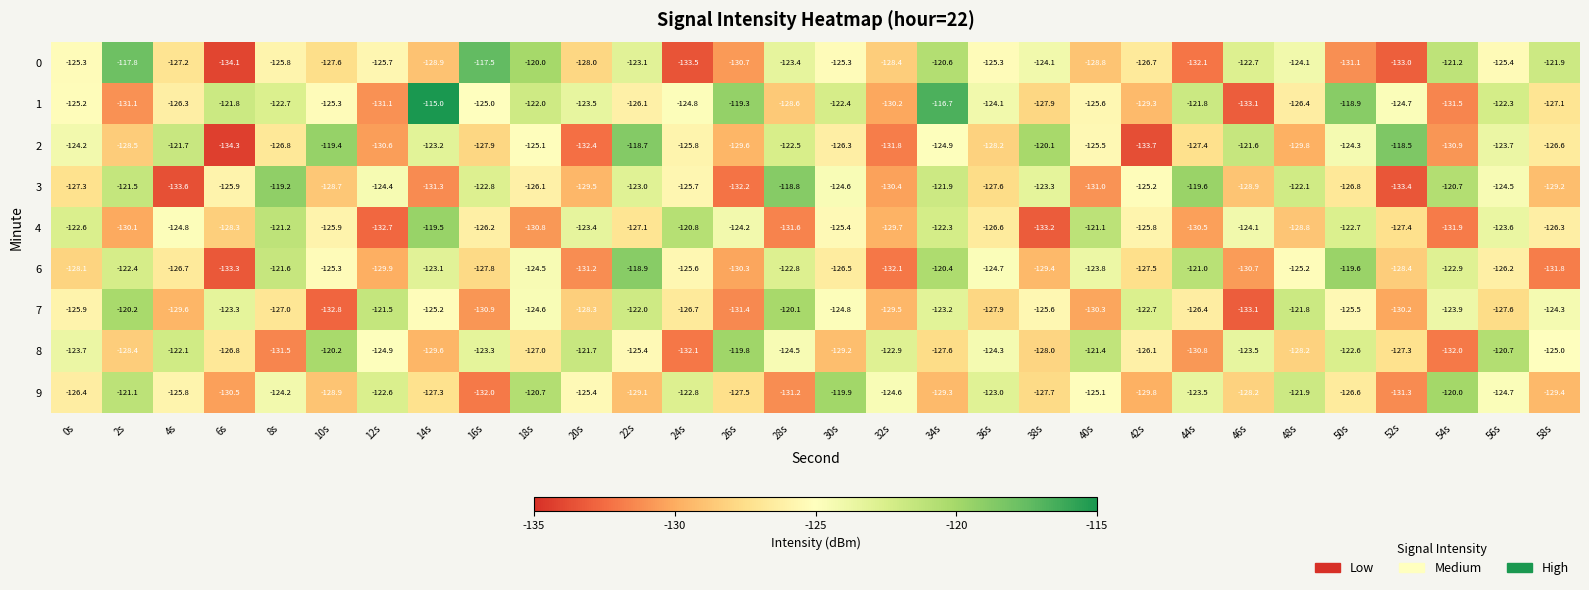

What value does the 3 series have at 12s?

-124.4